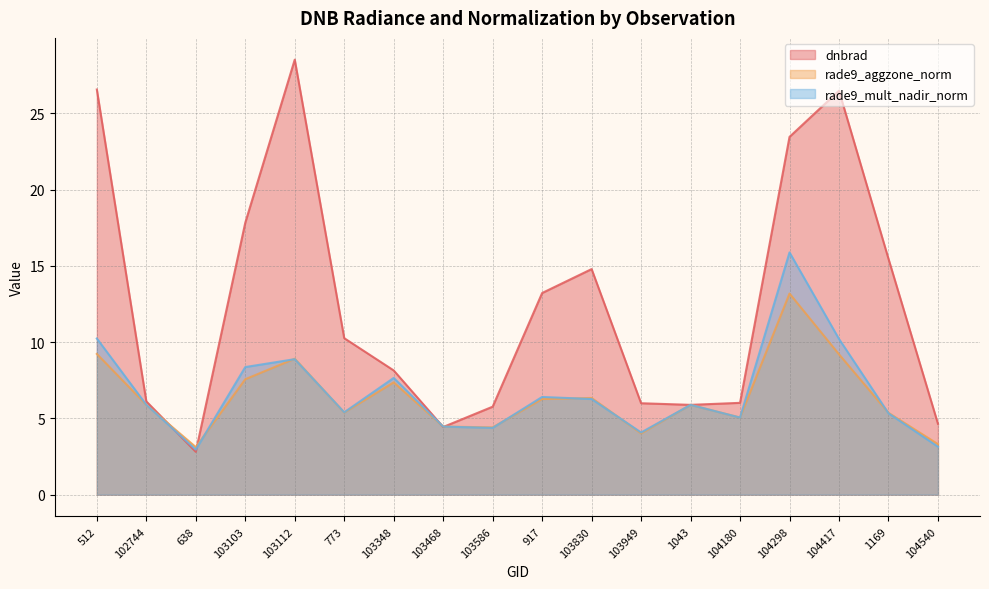

How many lines are shown in the chart?

3